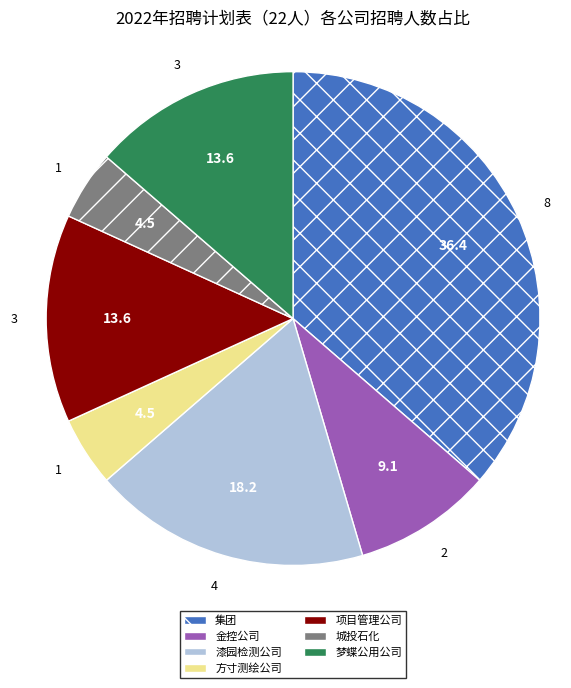

Do 梦蝶公用公司 and 方寸测绘公司 together represent more than half of the pie?

No